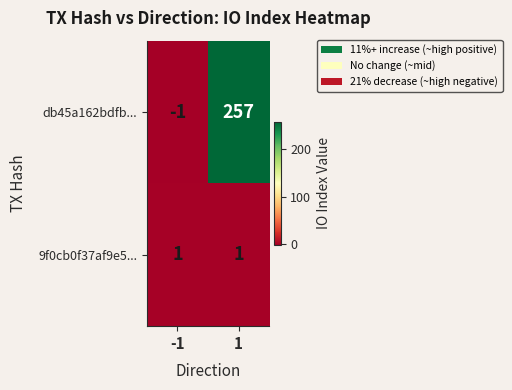

What is the maximum value shown in the chart?

257